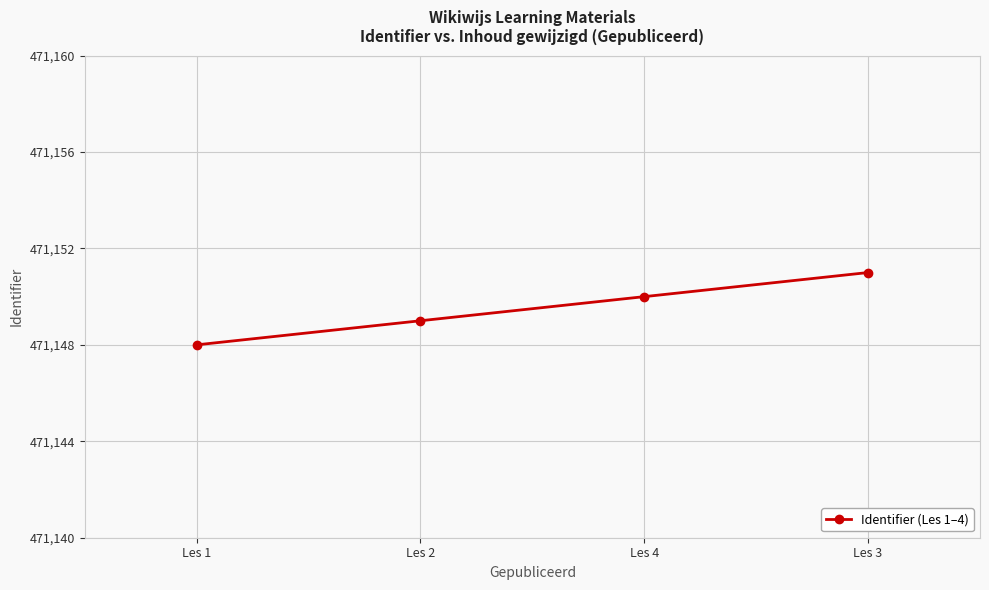

Where is the data nearest to the value 471149?

Les 2